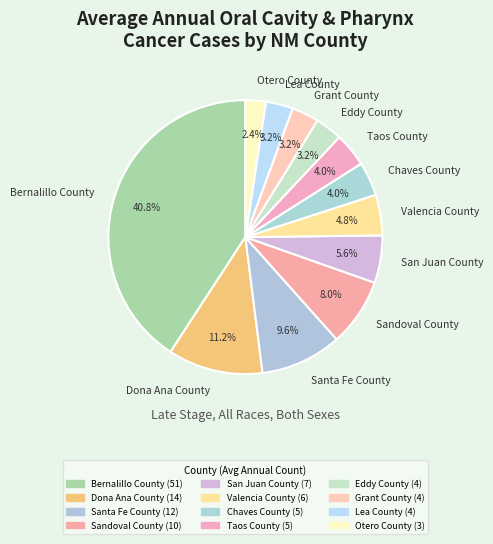

Which slice is the smallest?

Otero County